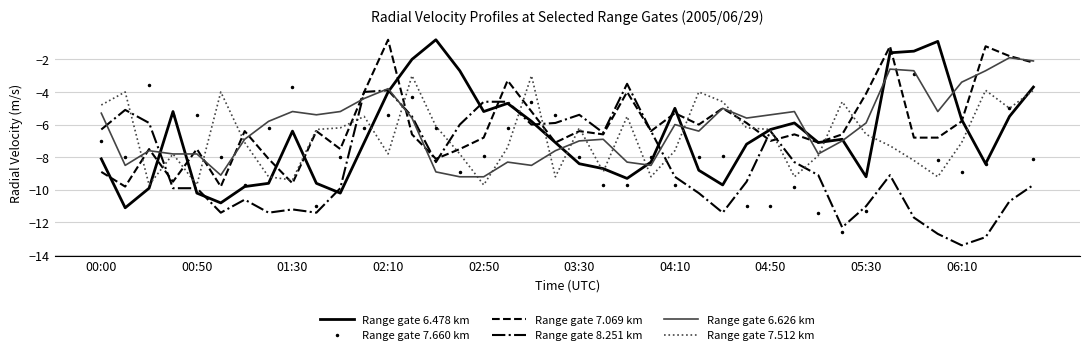

What is the highest value of the Range gate 6.626 km series?

-1.9